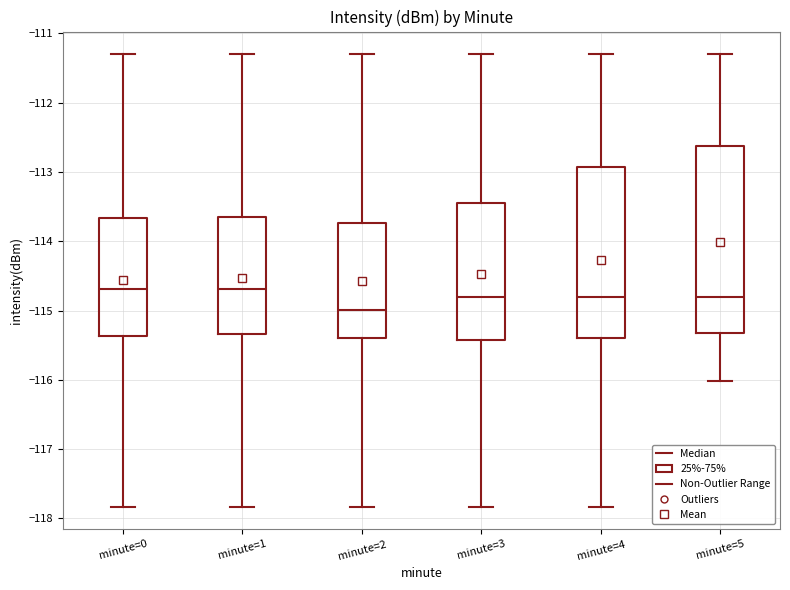

Reading left to right, transcribe this box plot: for each box, give where its median line is, the range the box spans, and where its two whiskers end, as read against the y-axis. The values are not printed on the chart, so give them approximately, as read against the axis.

minute=0: median -114.7, box -115.4 to -113.7, whiskers -117.8 to -111.3
minute=1: median -114.7, box -115.3 to -113.7, whiskers -117.8 to -111.3
minute=2: median -115.0, box -115.4 to -113.7, whiskers -117.8 to -111.3
minute=3: median -114.8, box -115.4 to -113.4, whiskers -117.8 to -111.3
minute=4: median -114.8, box -115.4 to -112.9, whiskers -117.8 to -111.3
minute=5: median -114.8, box -115.3 to -112.6, whiskers -116.0 to -111.3